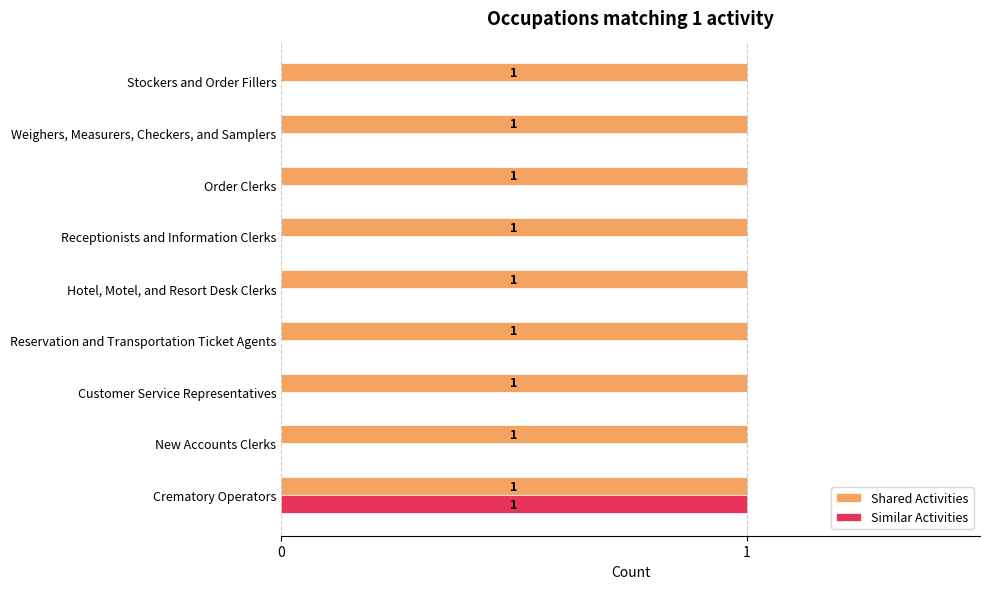

Which series has the widest spread of values?

Similar Activities